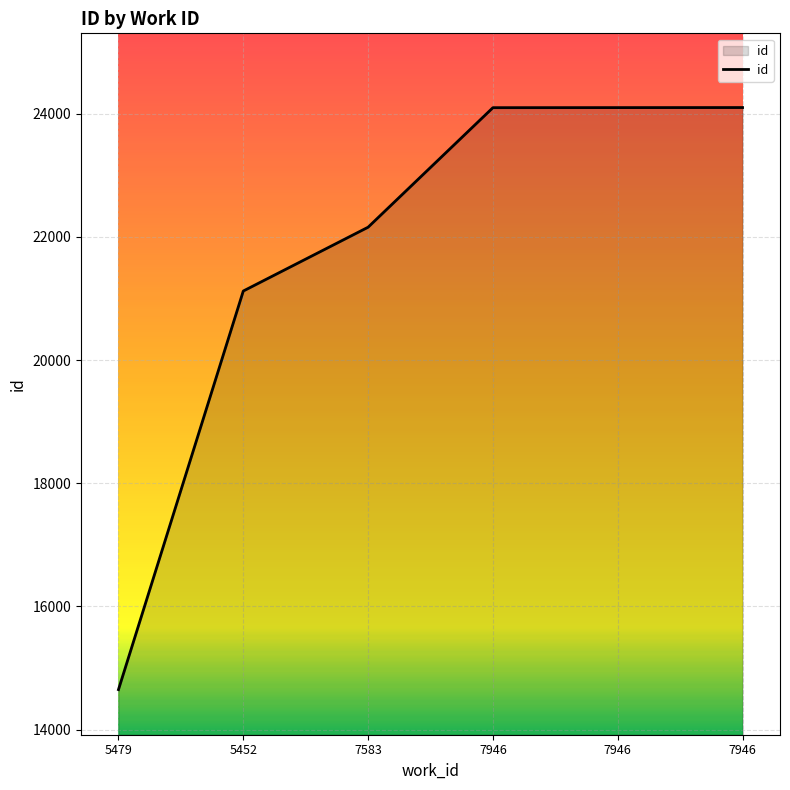

Reading left to right, list all the values displayed in this chart.

5479=14650	5452=21122	7583=22158	7946=24099	7946=24100	7946=24101